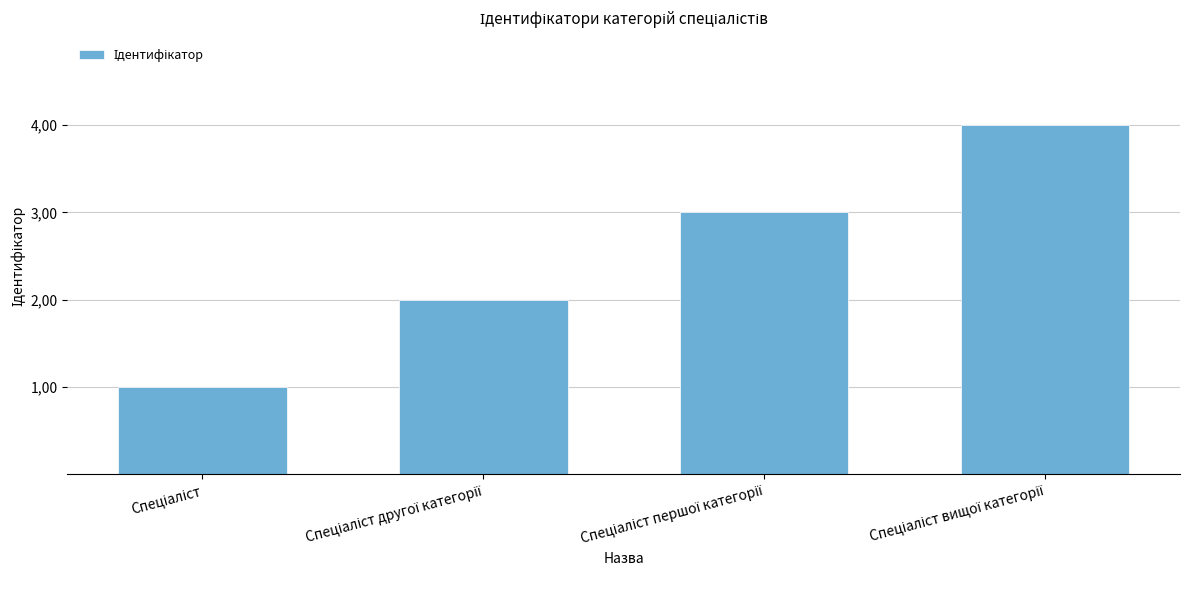

What is the sum of the values at Спеціаліст першої категорії and Спеціаліст?

4